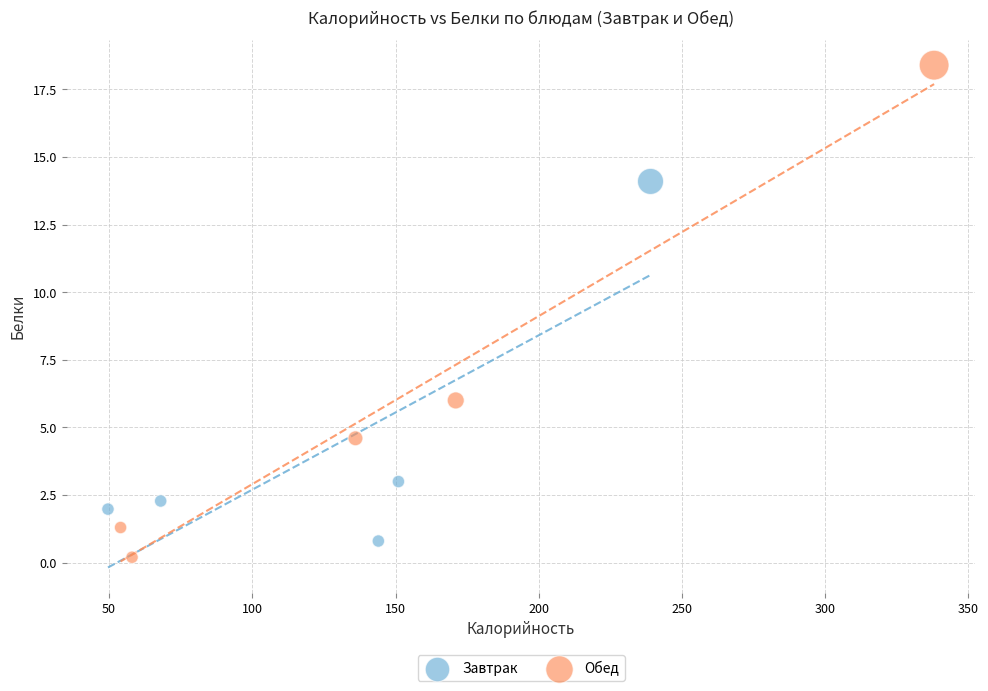

Which series contains the highest Y value?

Обед